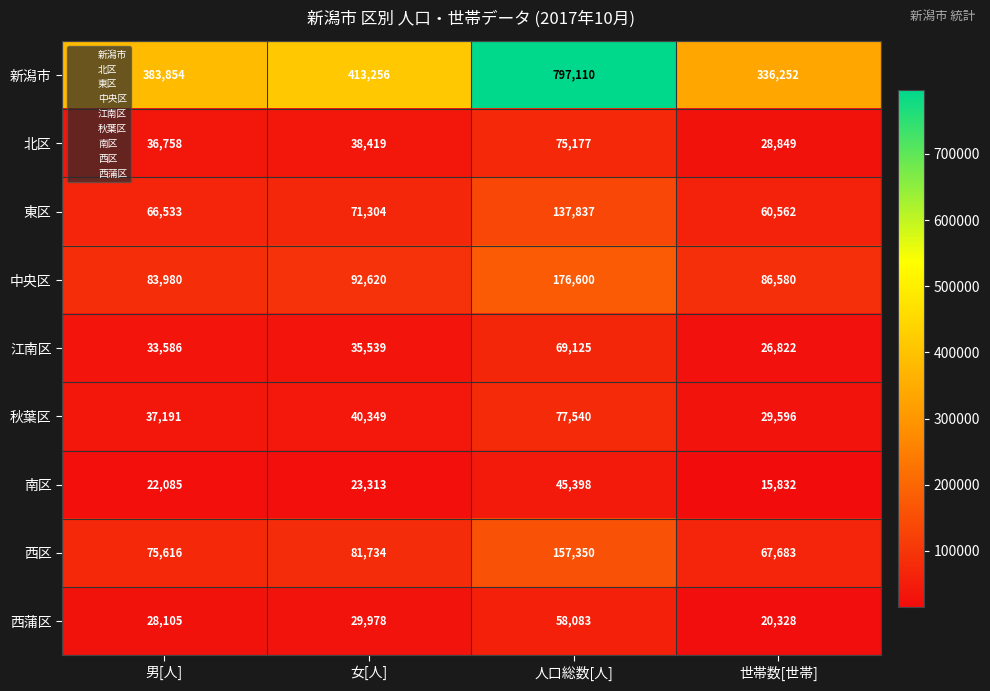

True or false: 新潟市 has a value of 504652 at 男[人].

False